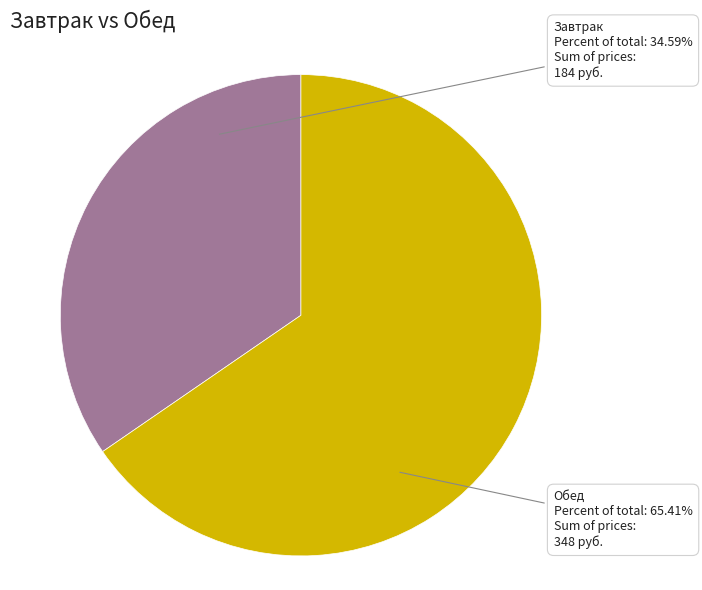

Which has a higher value, Обед or Завтрак?

Обед